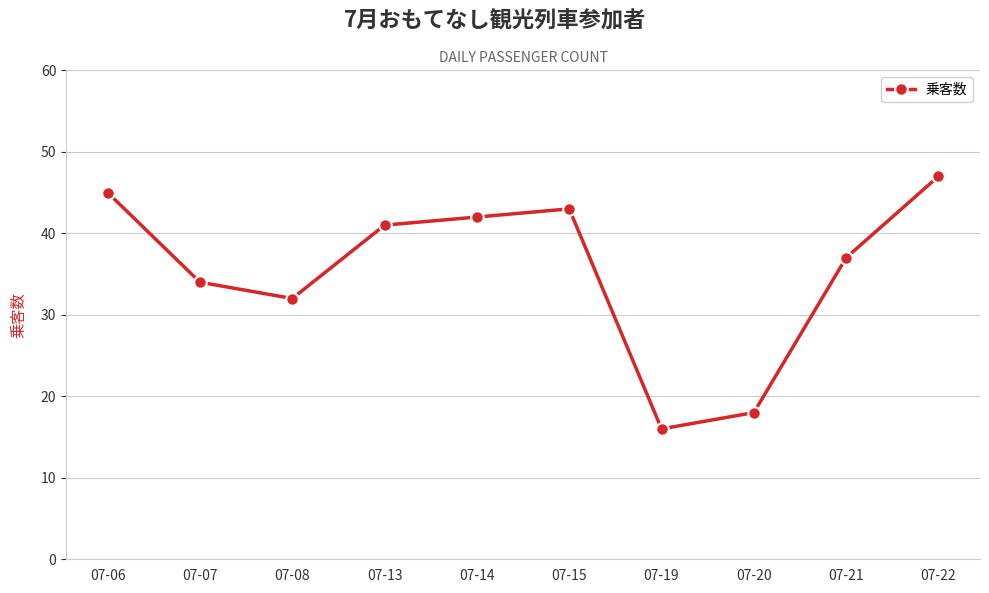

What is the sum of the values at 07-15 and 07-20?

61